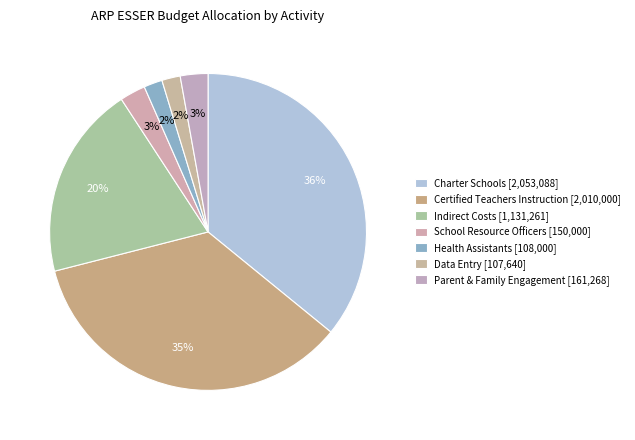

Count the number of slices in the pie.

7